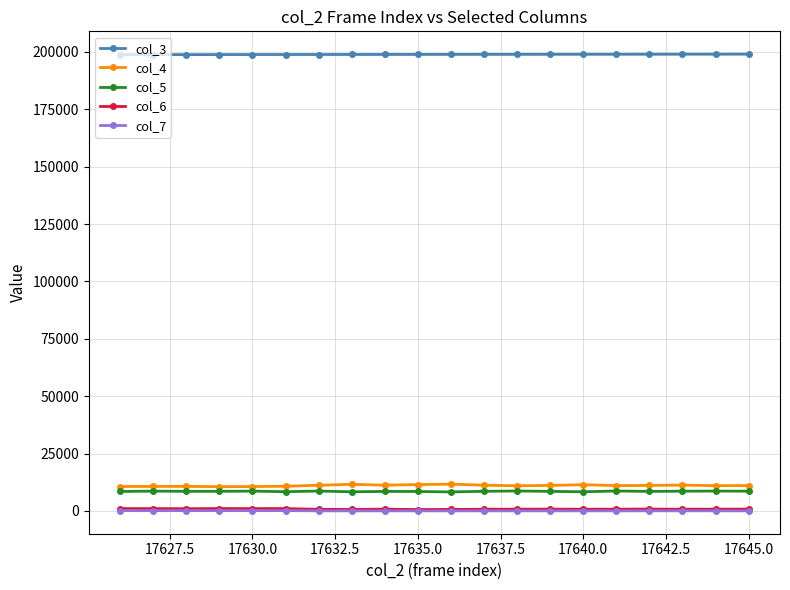

True or false: col_5 has more than 2 interior local peaks.

True